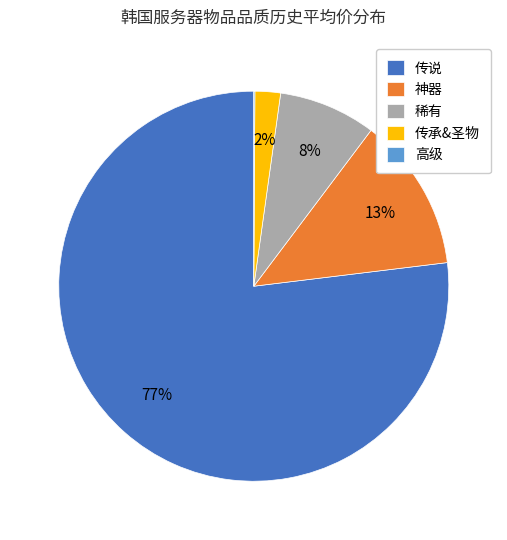

Is it true that 神器 is 13% of the pie?

True